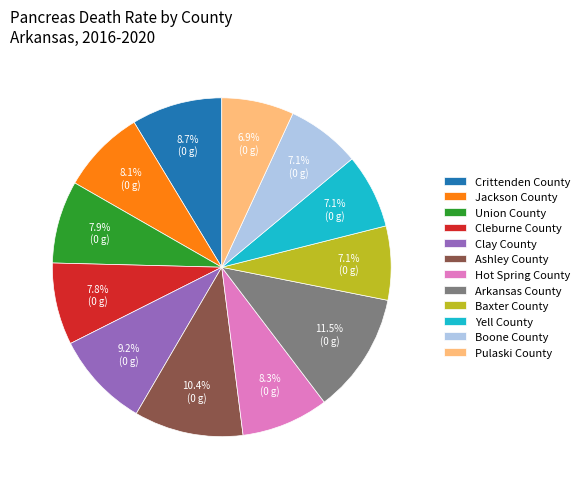

True or false: Yell County accounts for 1% of the total.

False